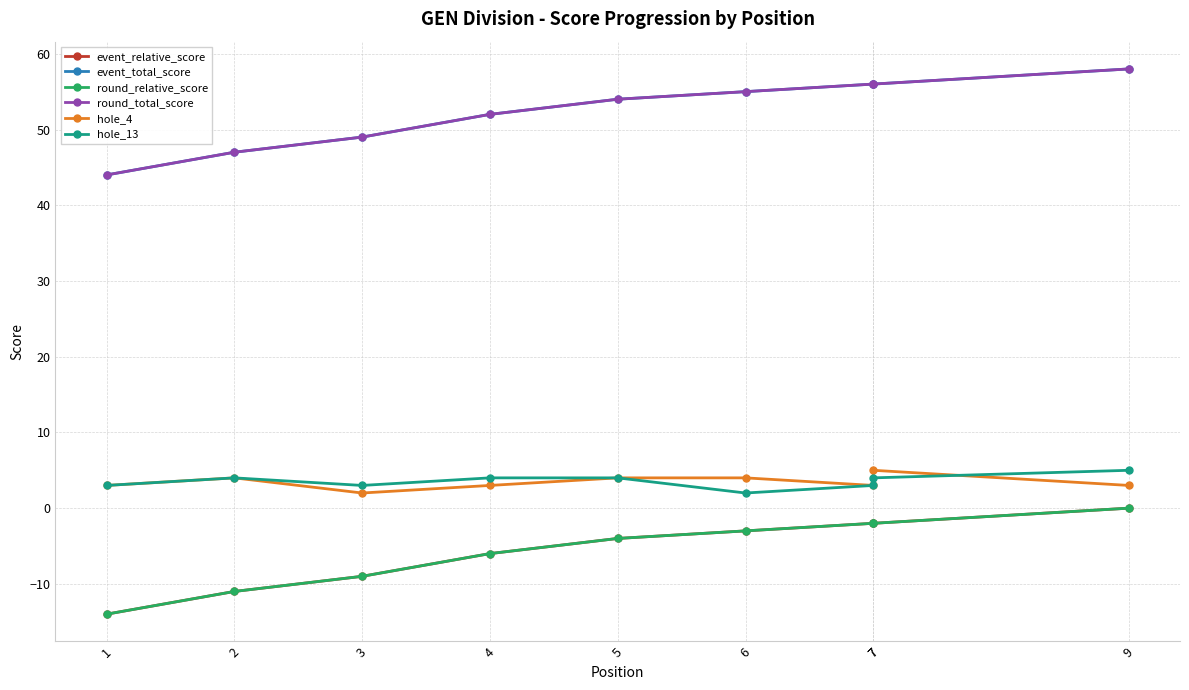

Is this an area chart (filled region under the line)?

No